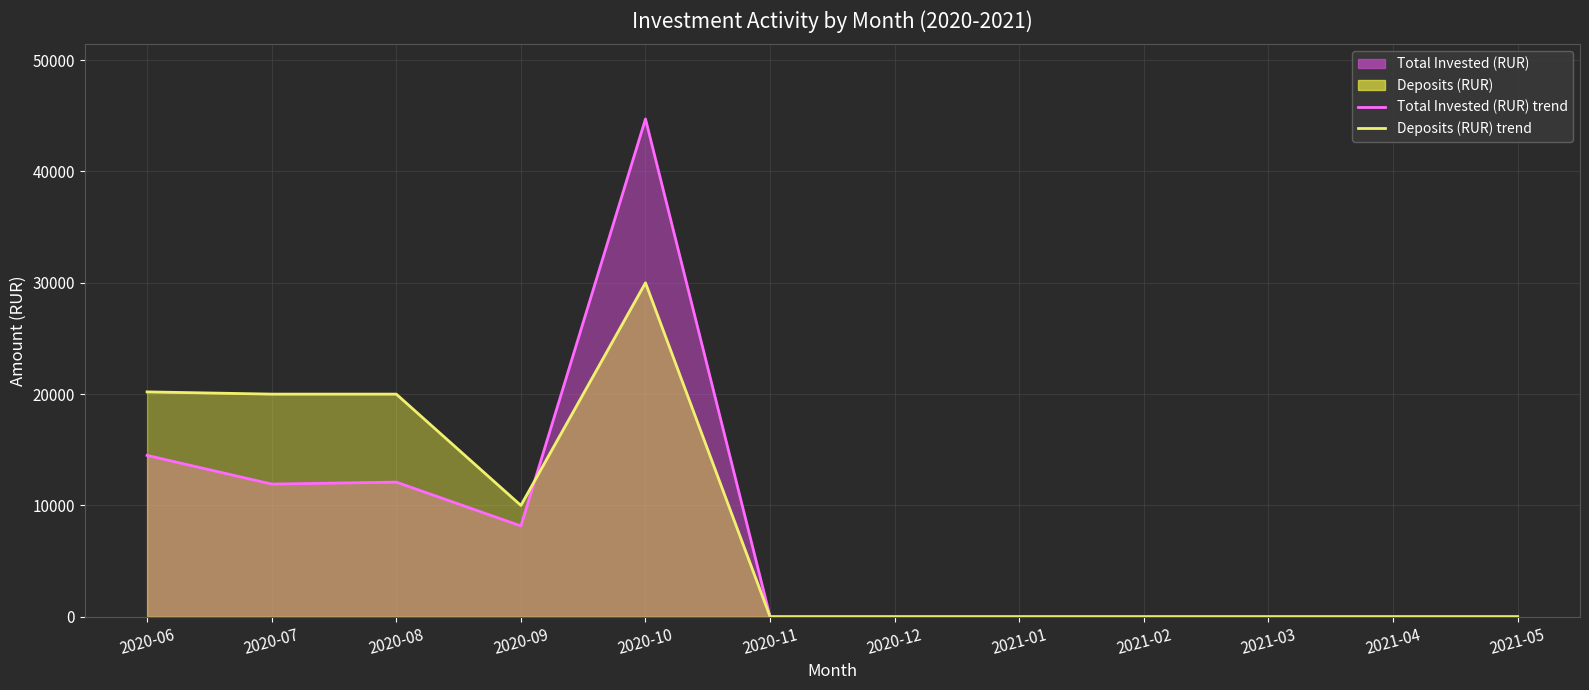

Which series has the largest range (max minus min)?

Total Invested (RUR) line